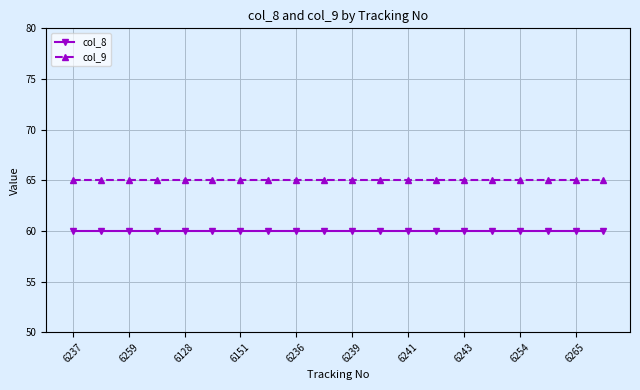

Which series has the largest total across all categories?

col_9